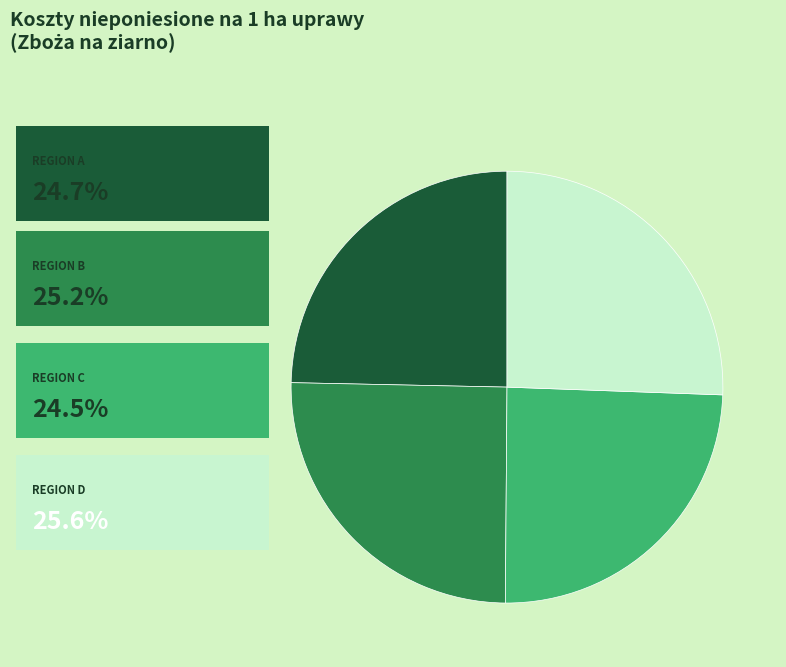

Does any single category account for the majority?

No